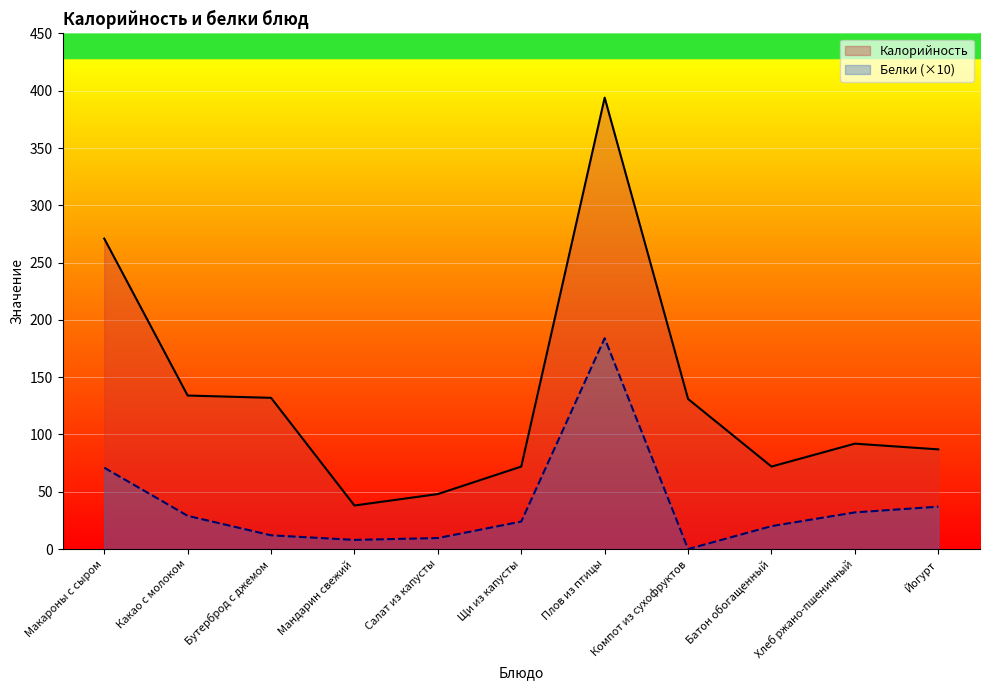

Read the Калорийность value at Макароны с сыром.

271.0